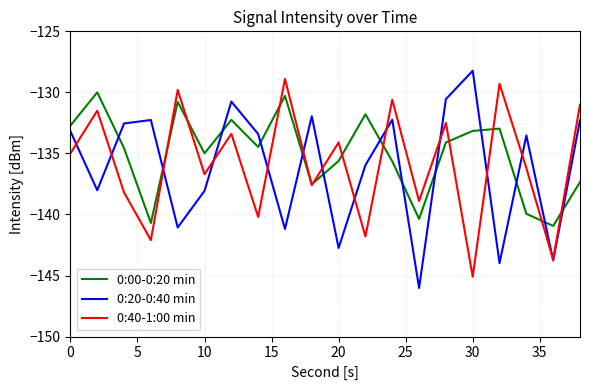

List the series in order of their overall mean, highest first.

0:00-0:20 min, 0:40-1:00 min, 0:20-0:40 min